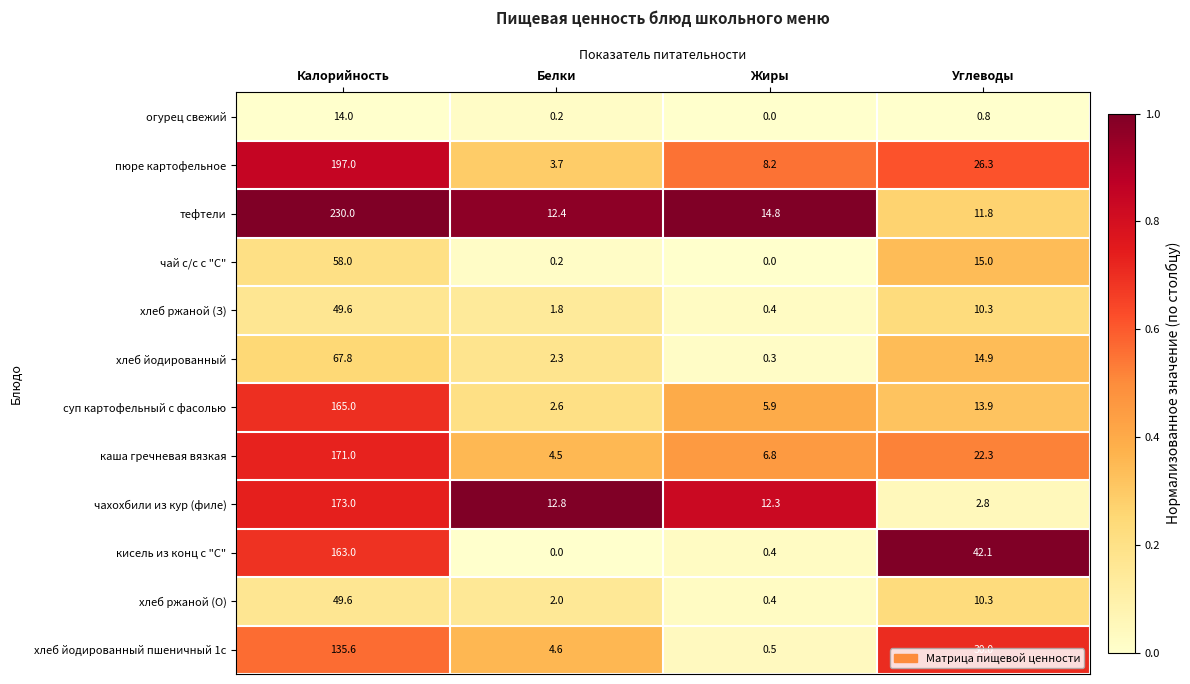

What is the difference between the highest and lowest values at Калорийность?

216.0